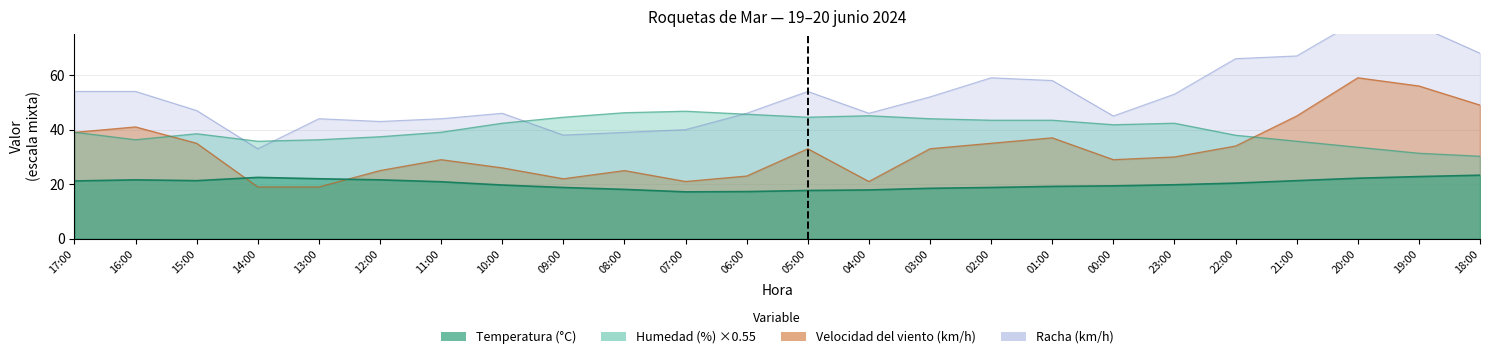

Where is Velocidad del viento (km/h) nearest to the value 39?

17:00